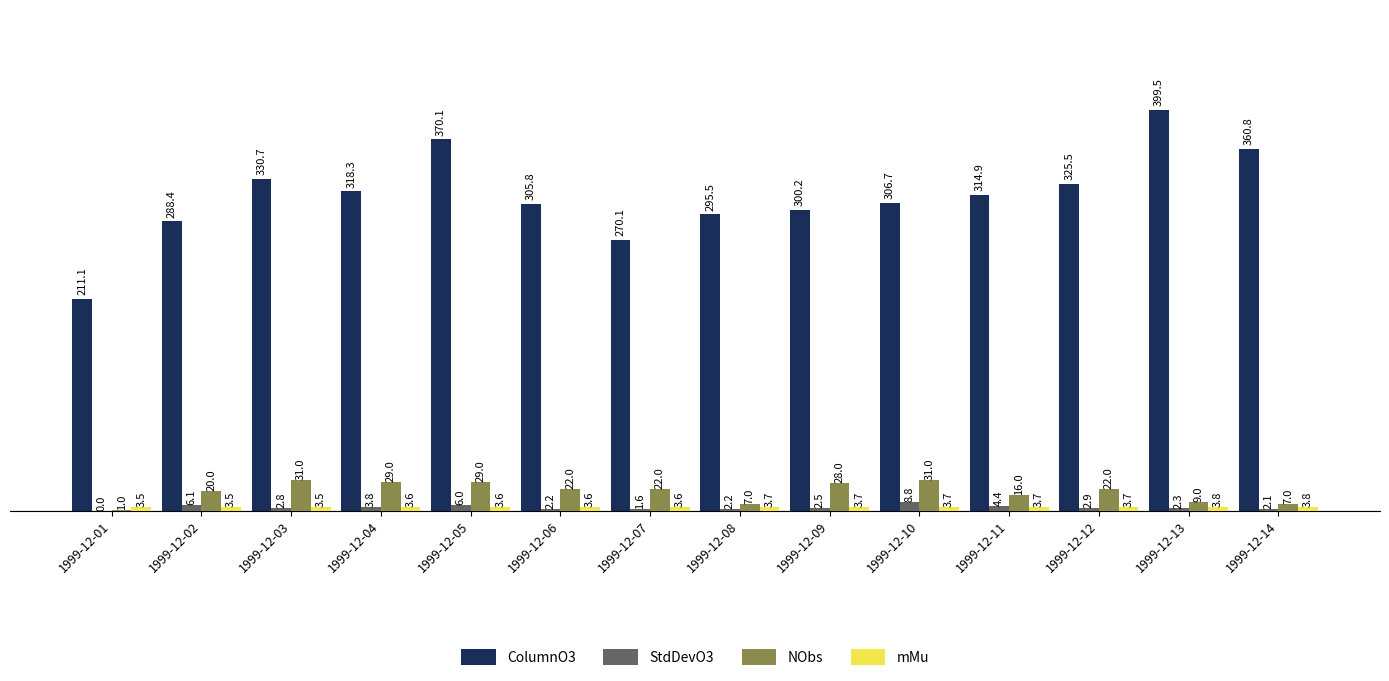

The value of StdDevO3 at 1999-12-11 is 4.4. True or false?

True